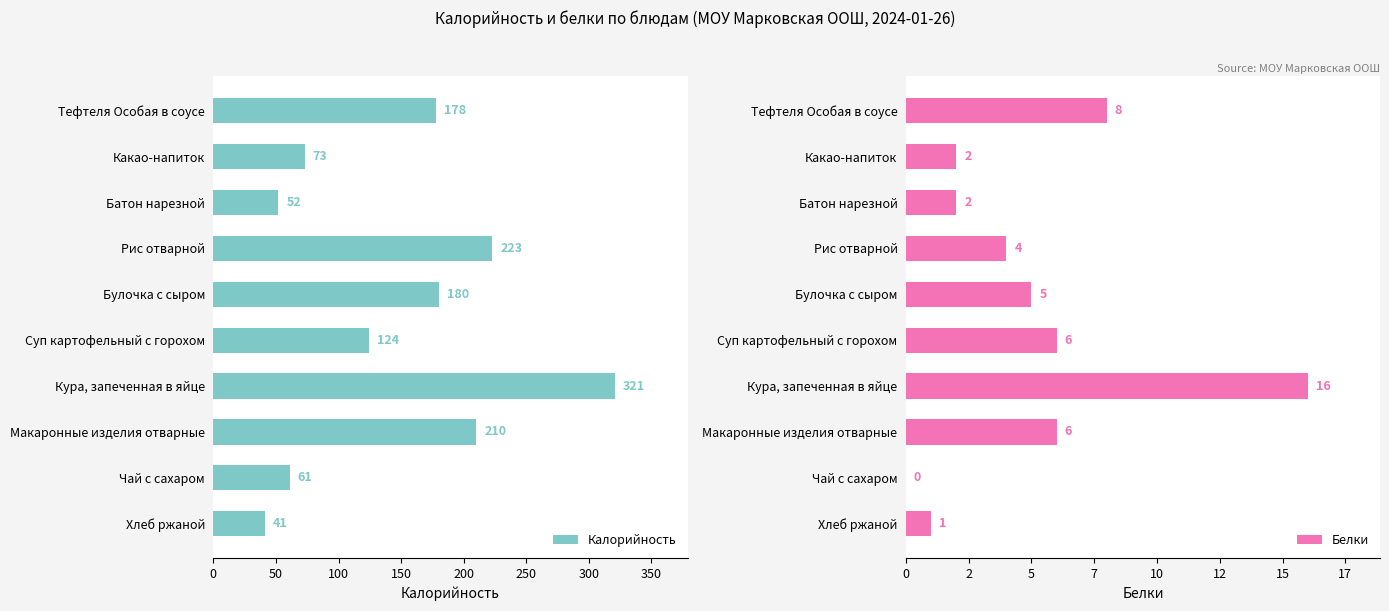

What is the difference between the maximum and minimum values in the Калорийность series?

280